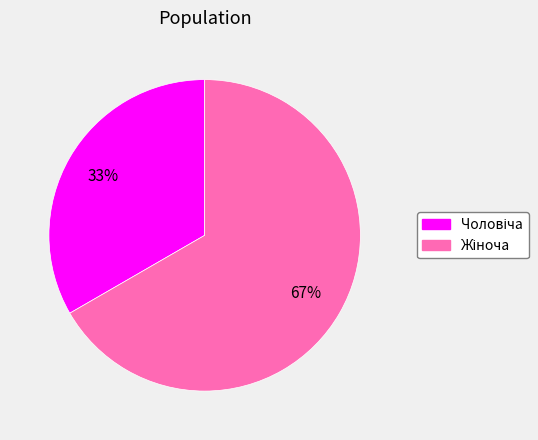

Is there a majority slice in this chart?

Yes